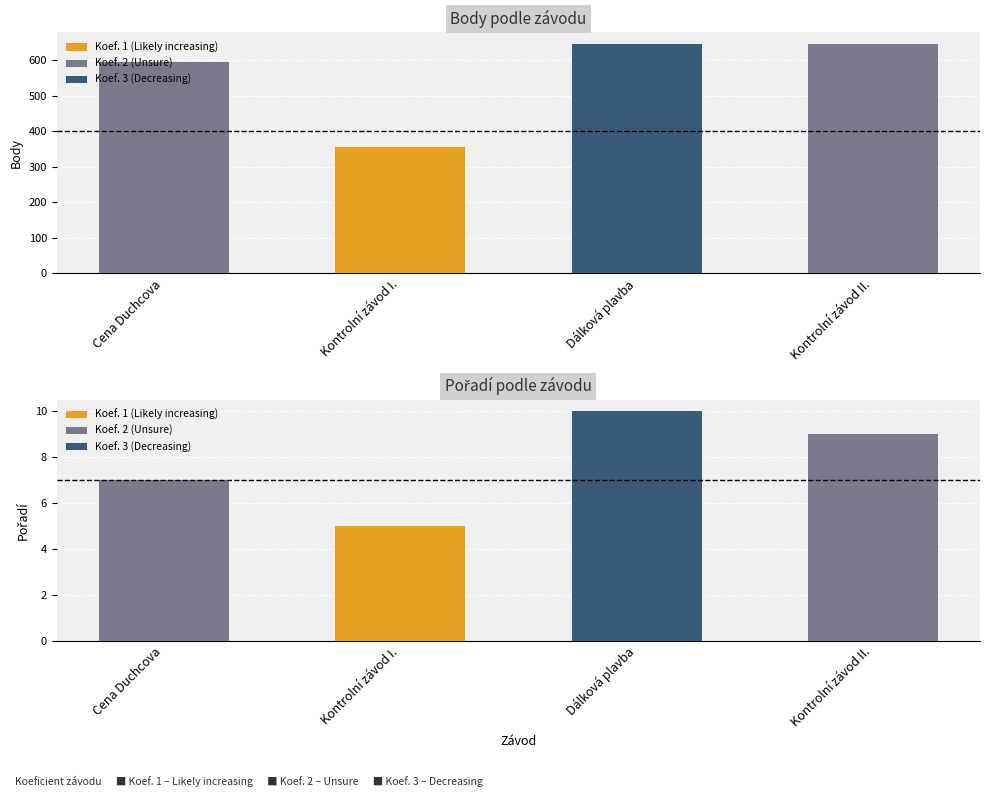

Reading left to right, list all the values displayed in this chart.

Body: 595	356	645	646
Pořadí: 7	5	10	9